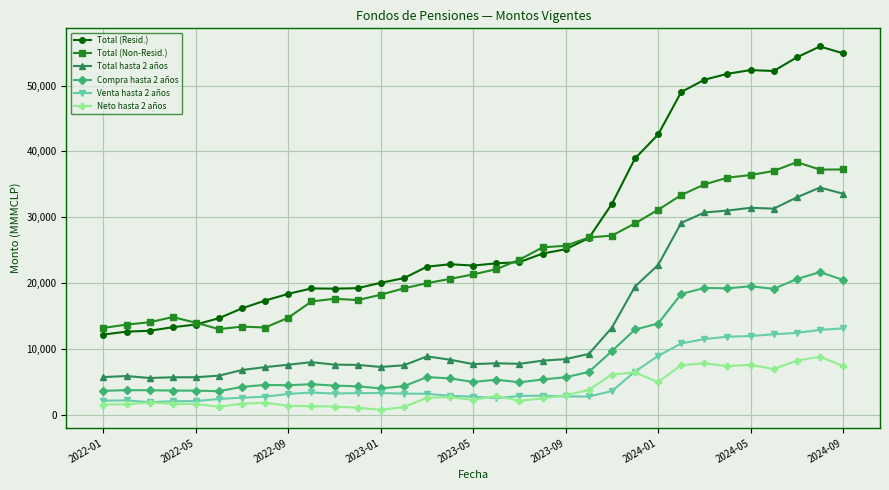

What is the difference between the second highest and minimum values in the Total hasta 2 años series?

28008.3